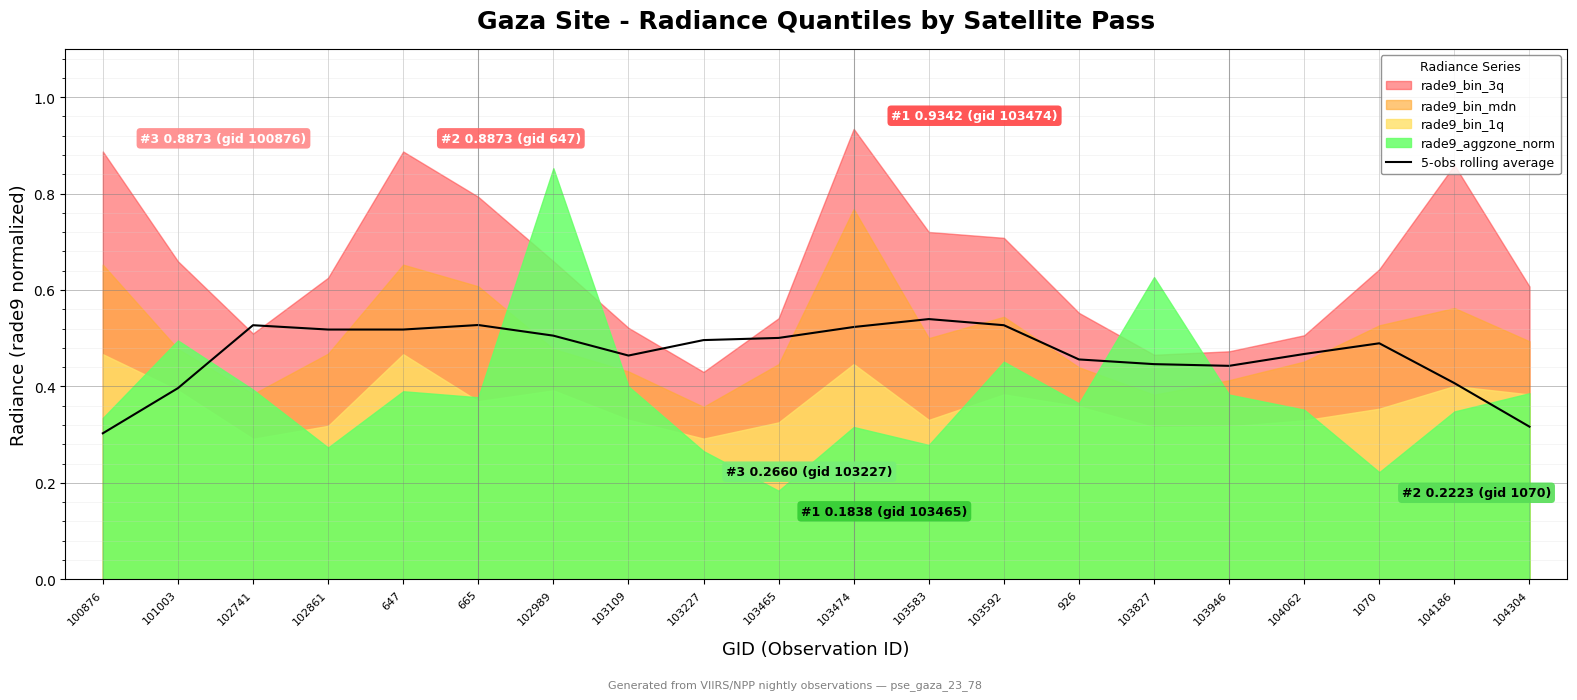

What is the change in value from 102861 to 104304?

-0.2